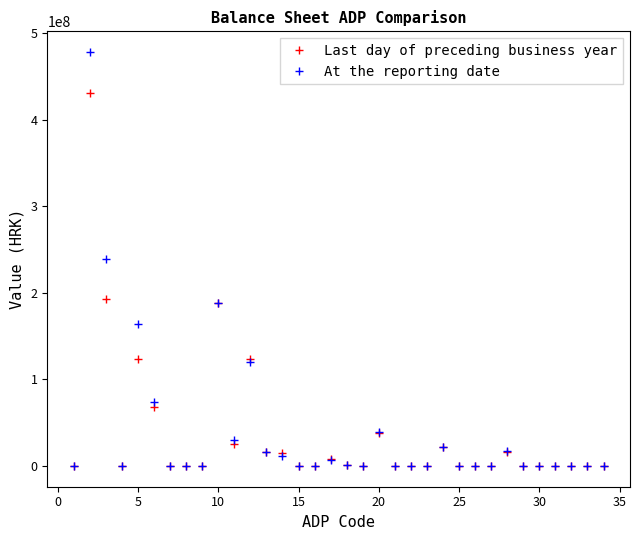

What is the average value of the At the reporting date series?

41502187